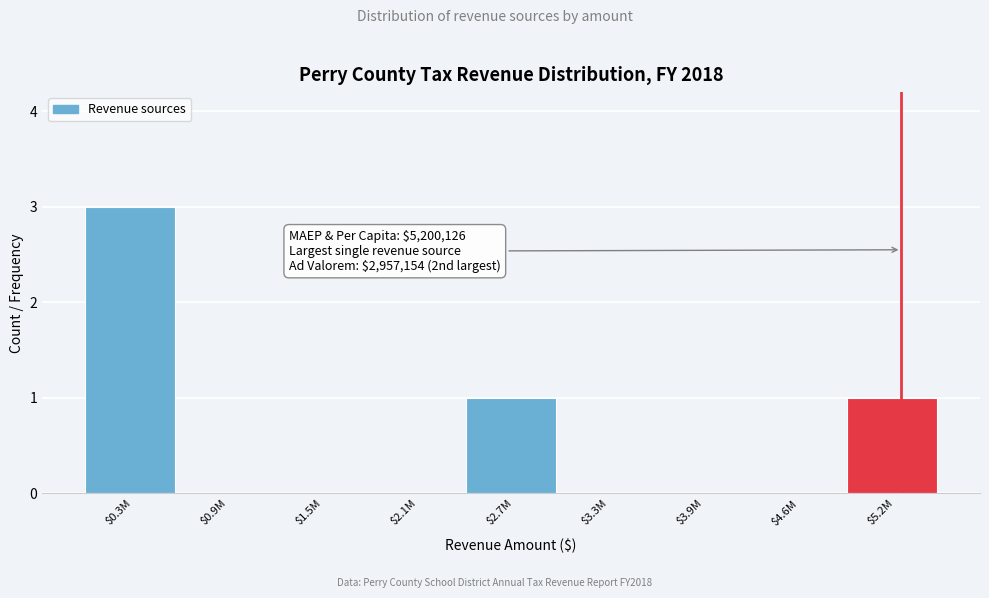

The chart shows a value of 2 at $1.5M. True or false?

False